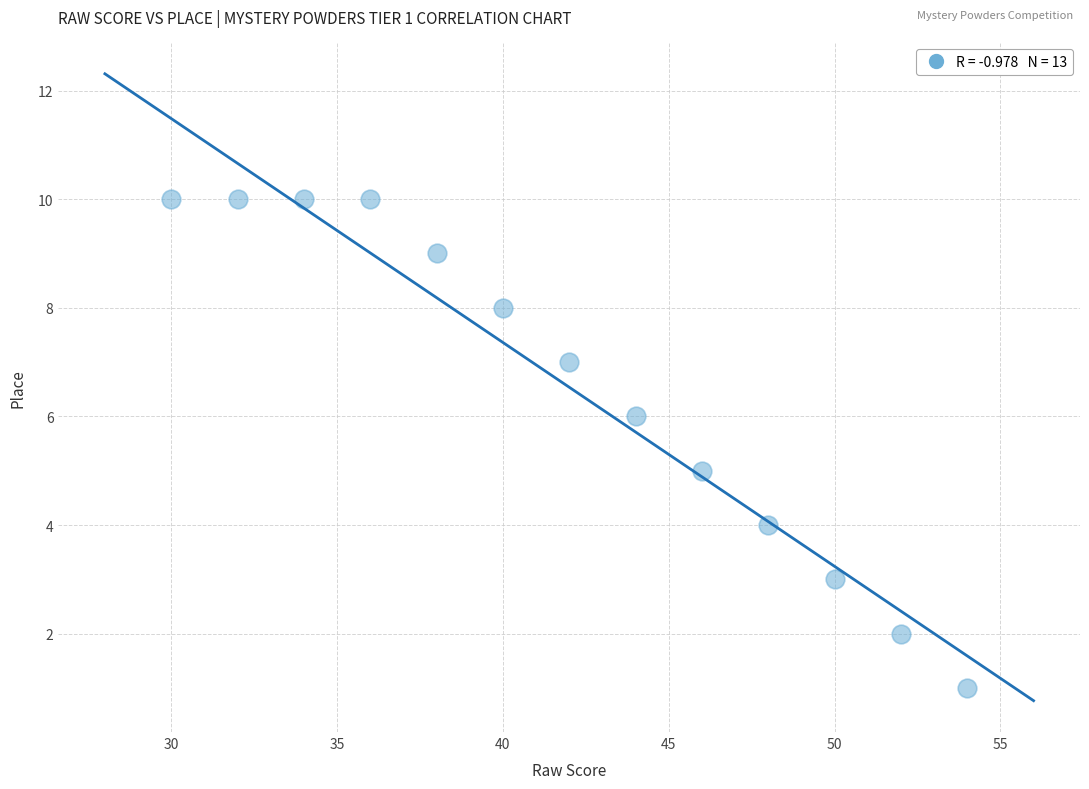

What is the range of X values (max minus min)?

24